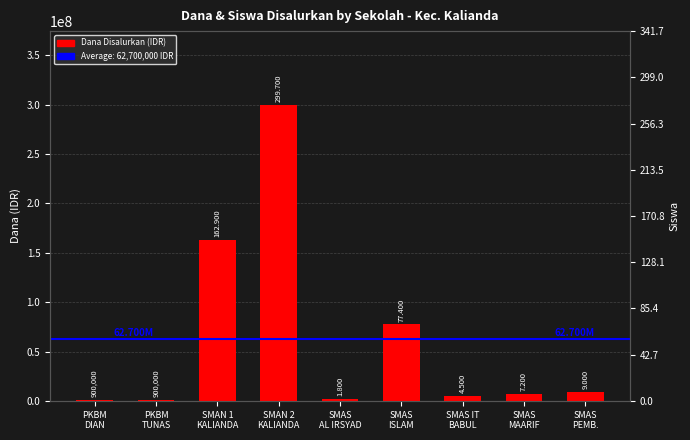

Where does the data first go above 7200000?

SMAN 1
KALIANDA